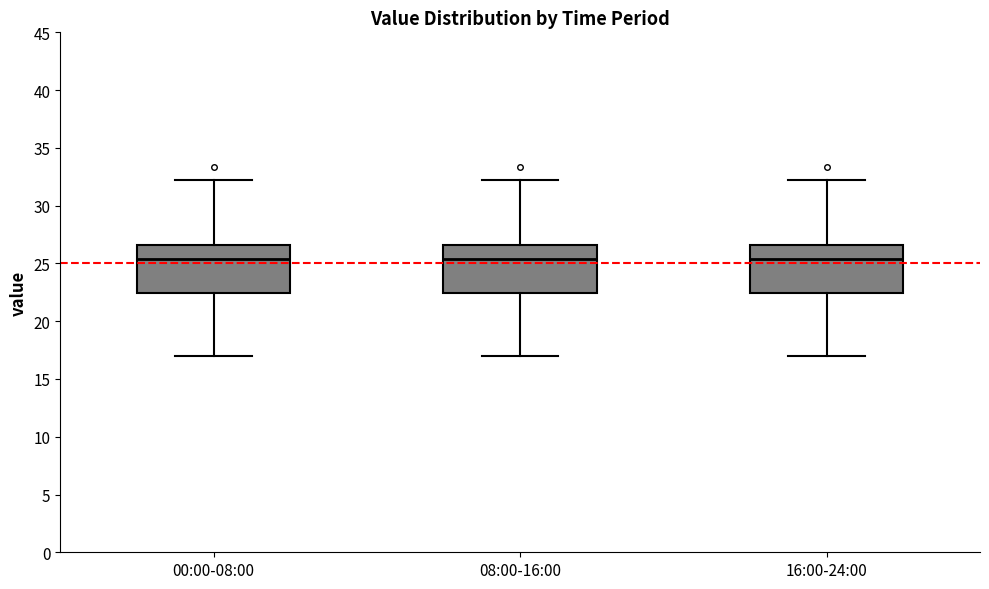

Where does the lower whisker of the box for 00:00-08:00 end on the y-axis? The values are not printed on the chart, so give them approximately, as read against the axis.

17.0